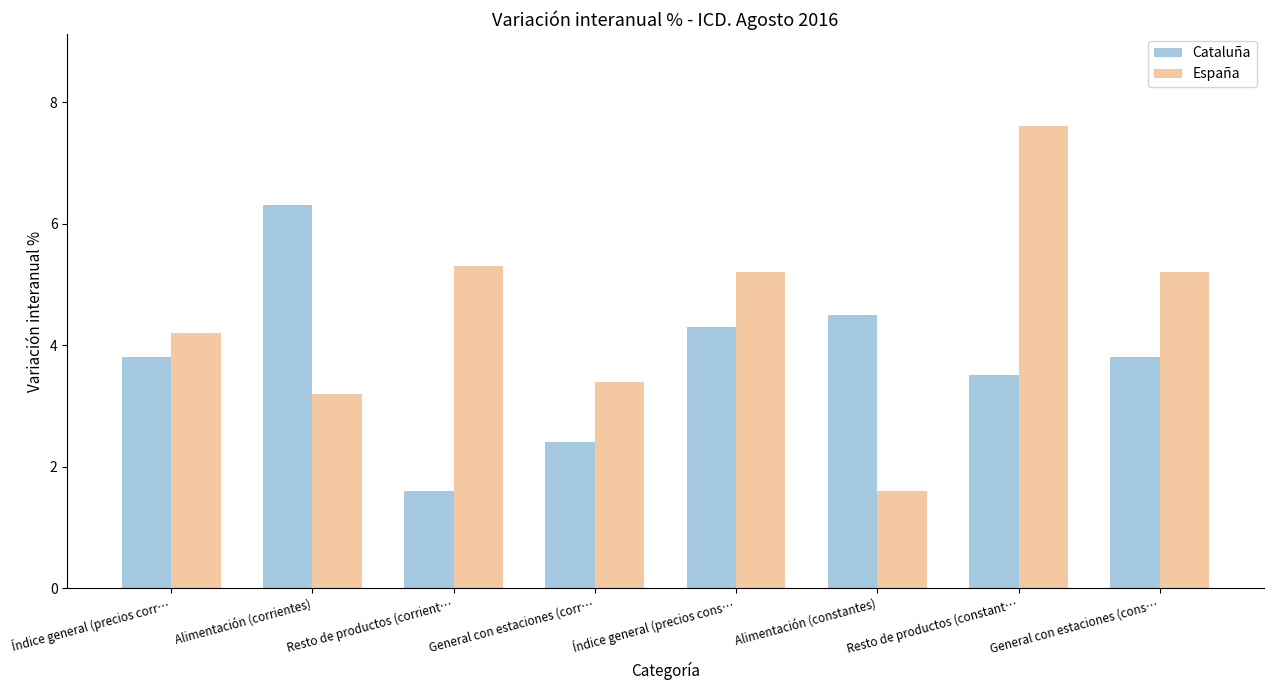

At General con estaciones (cons…, list the series in order from smallest to largest.

Cataluña, España